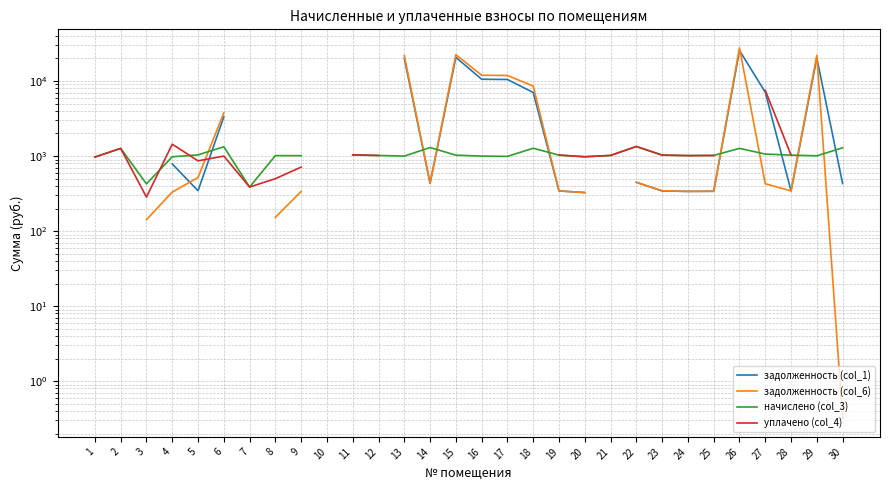

Which category has the lowest value in the начислено (col_3) series?

7